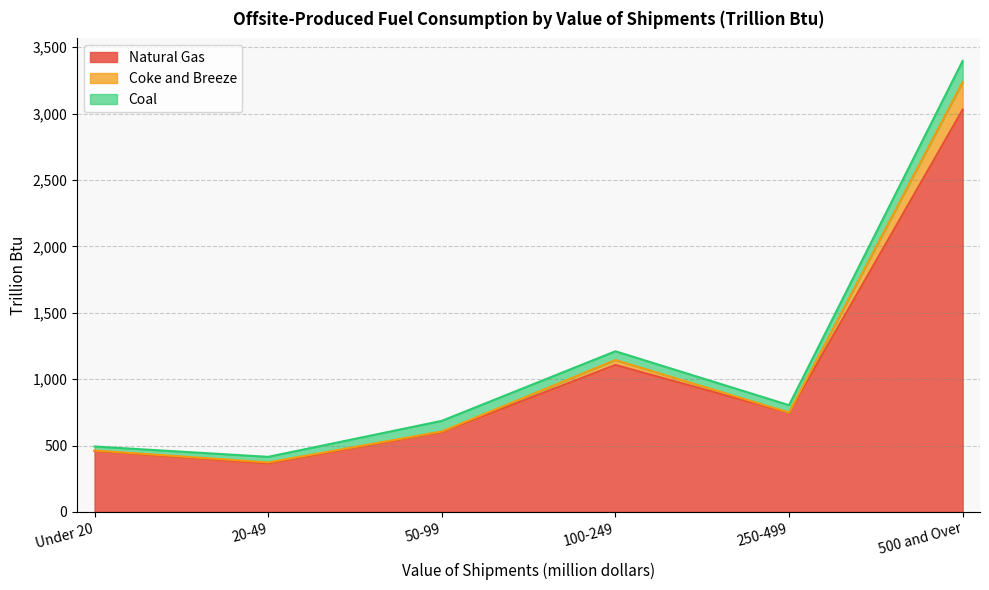

At which label does Natural Gas first exceed 747?

100-249